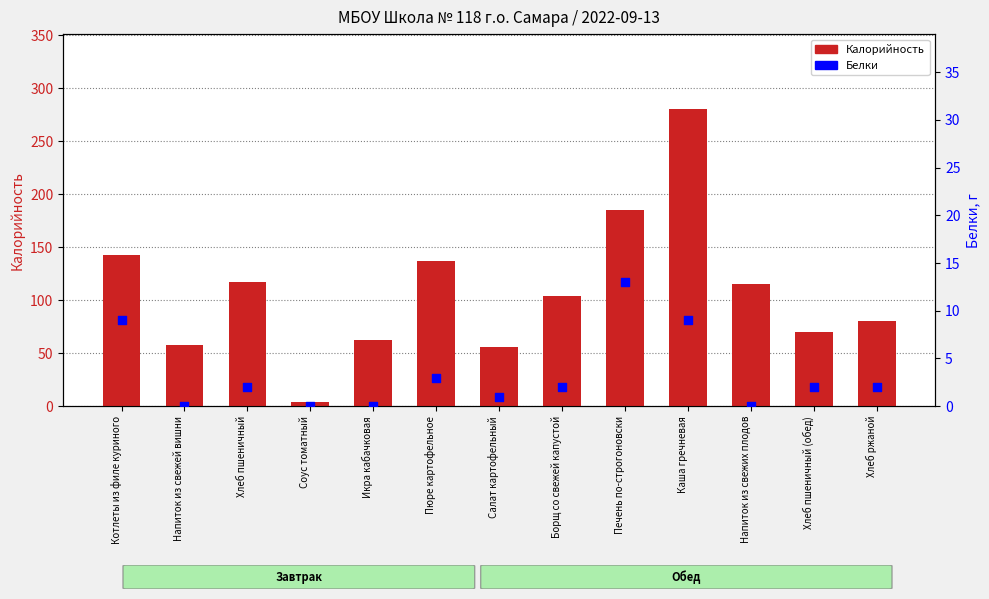

At how many categories does at least one series exceed 73?

8